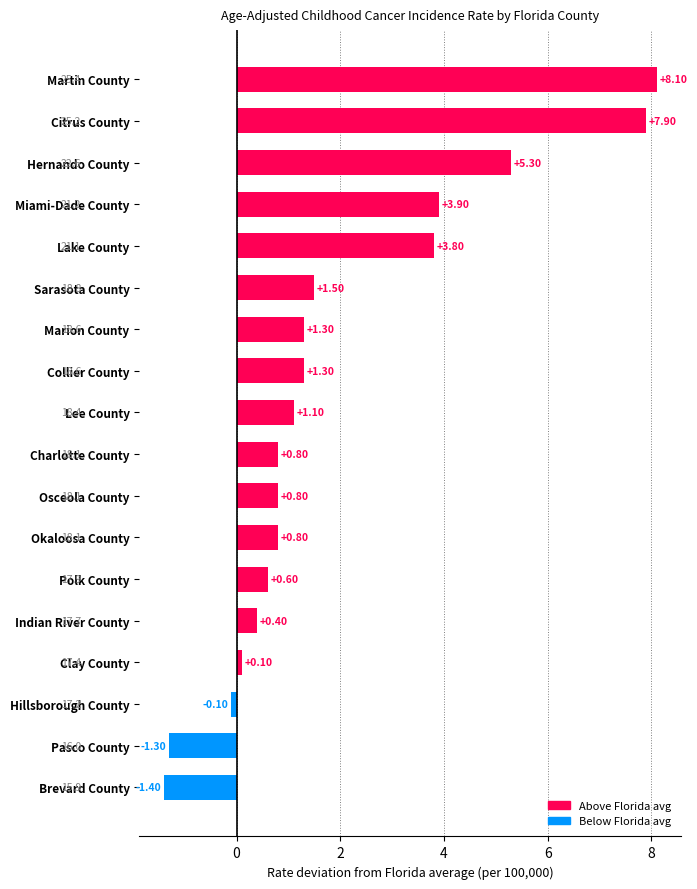

How many negative values are there?

3